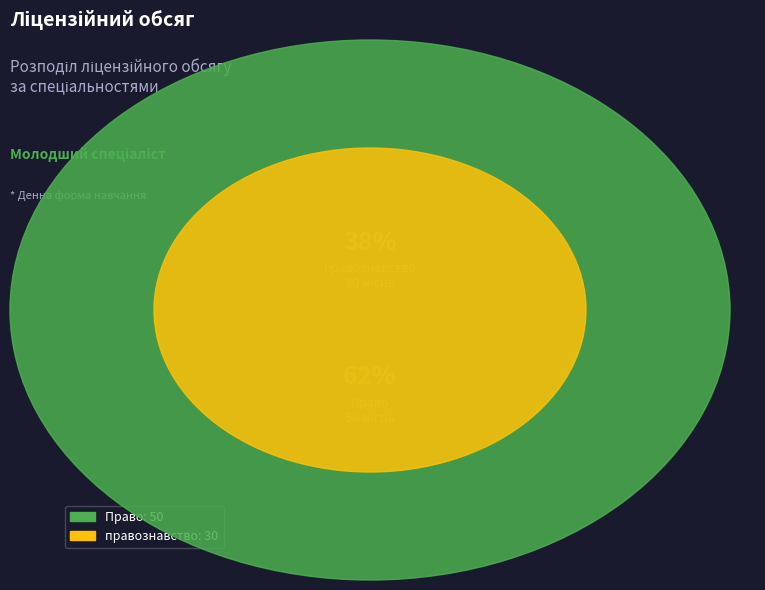

The Право slice represents 69% of the pie. True or false?

False